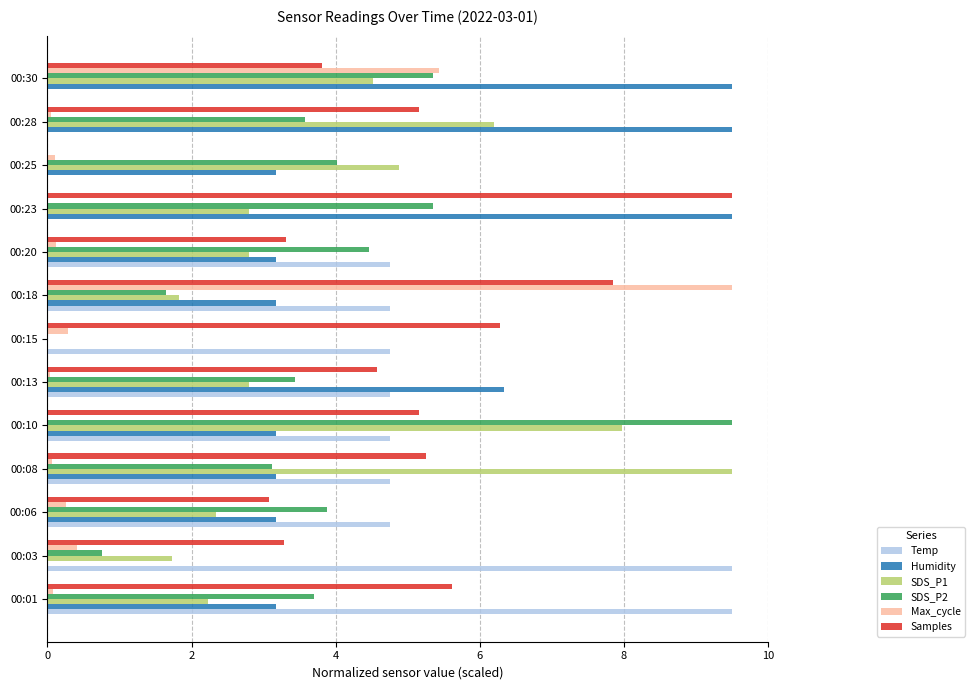

At which category is the sum across all series the highest?

00:10